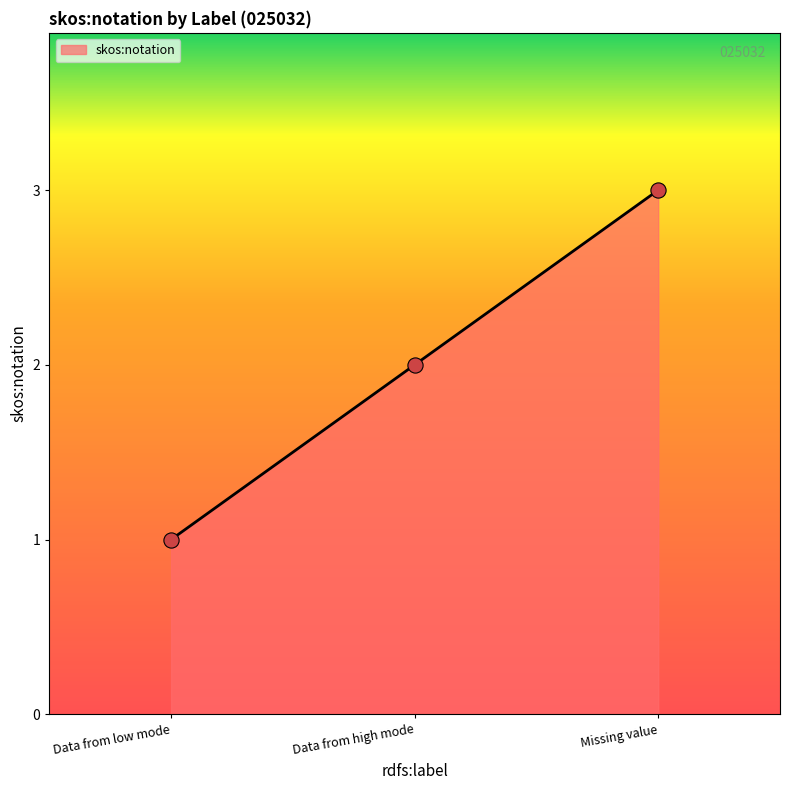

Which has a higher value, Data from high mode or Data from low mode?

Data from high mode